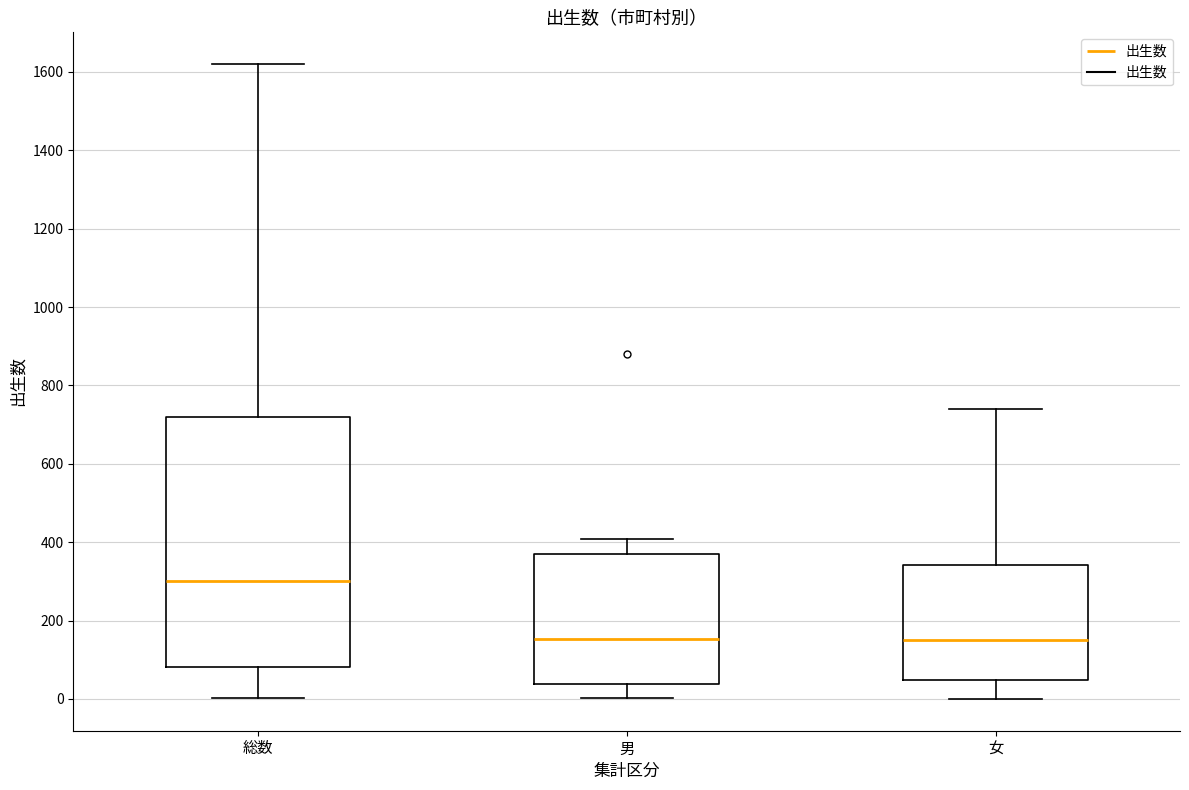

Where is the lower edge of the box for 女 on the y-axis? The values are not printed on the chart, so give them approximately, as read against the axis.

40